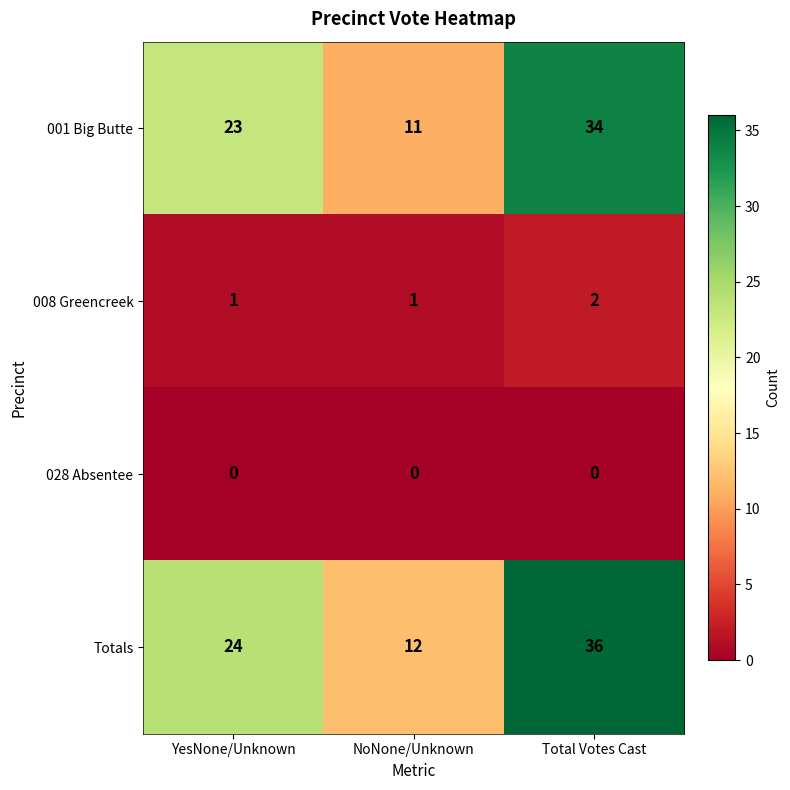

List the series in order of their peak value, lowest first.

028 Absentee, 008 Greencreek, 001 Big Butte, Totals